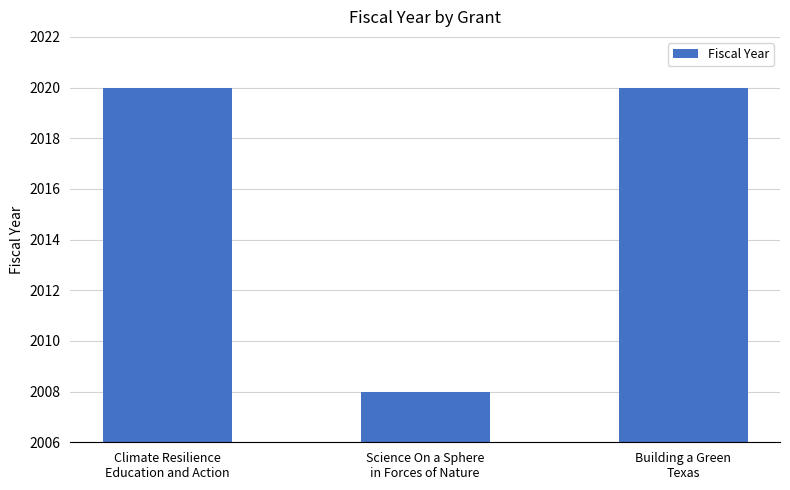

What is the difference between the maximum and minimum values?

12